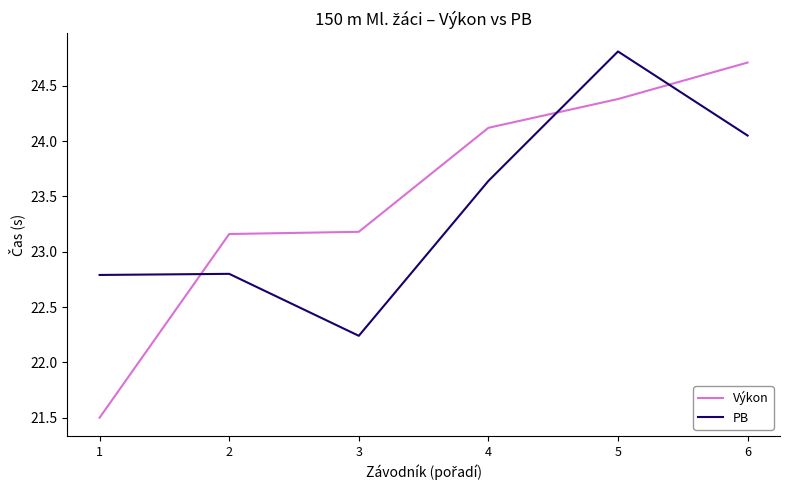

How many times do PB and Výkon cross each other?

3